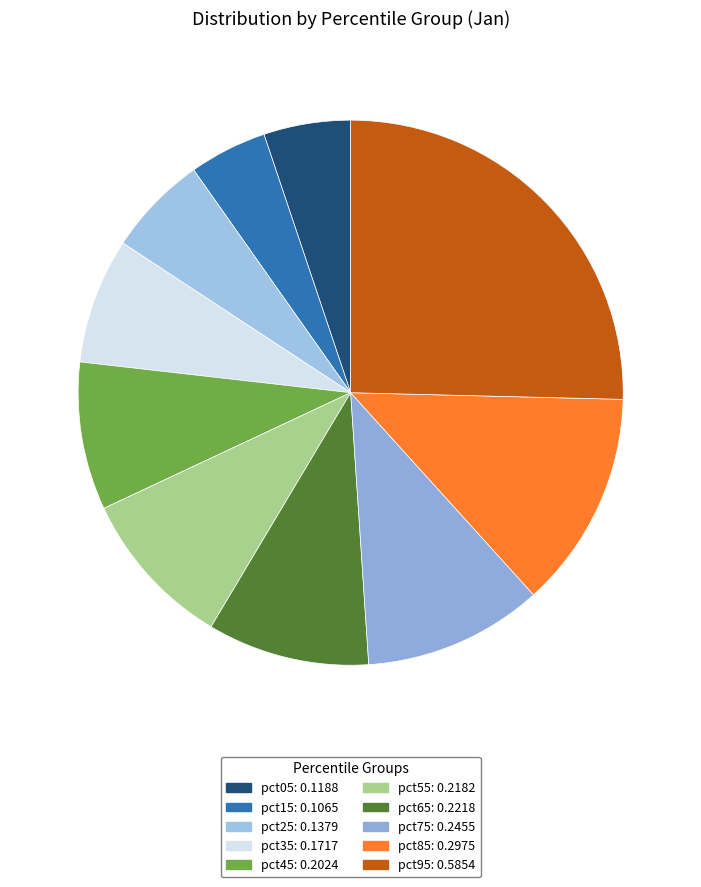

Which has a higher value, pct65 or pct55?

pct65